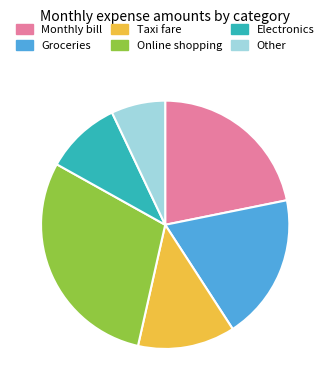

Between Other and Electronics, which is larger?

Electronics